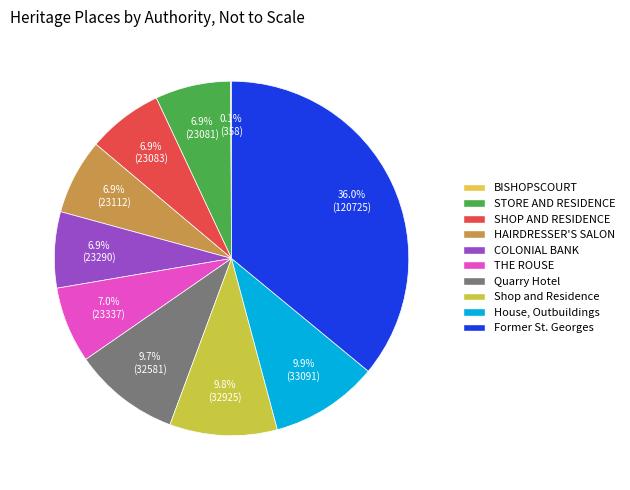

Rank the categories by value from lowest to highest.

BISHOPSCOURT, STORE AND RESIDENCE (FORMER), SHOP AND RESIDENCE, HAIRDRESSER'S SALON, COLONIAL BANK (FORMER), THE ROUSE, Quarry Hotel (former), Shop and Residence, House, Outbuildings and Ruins, Former St. Georges Church